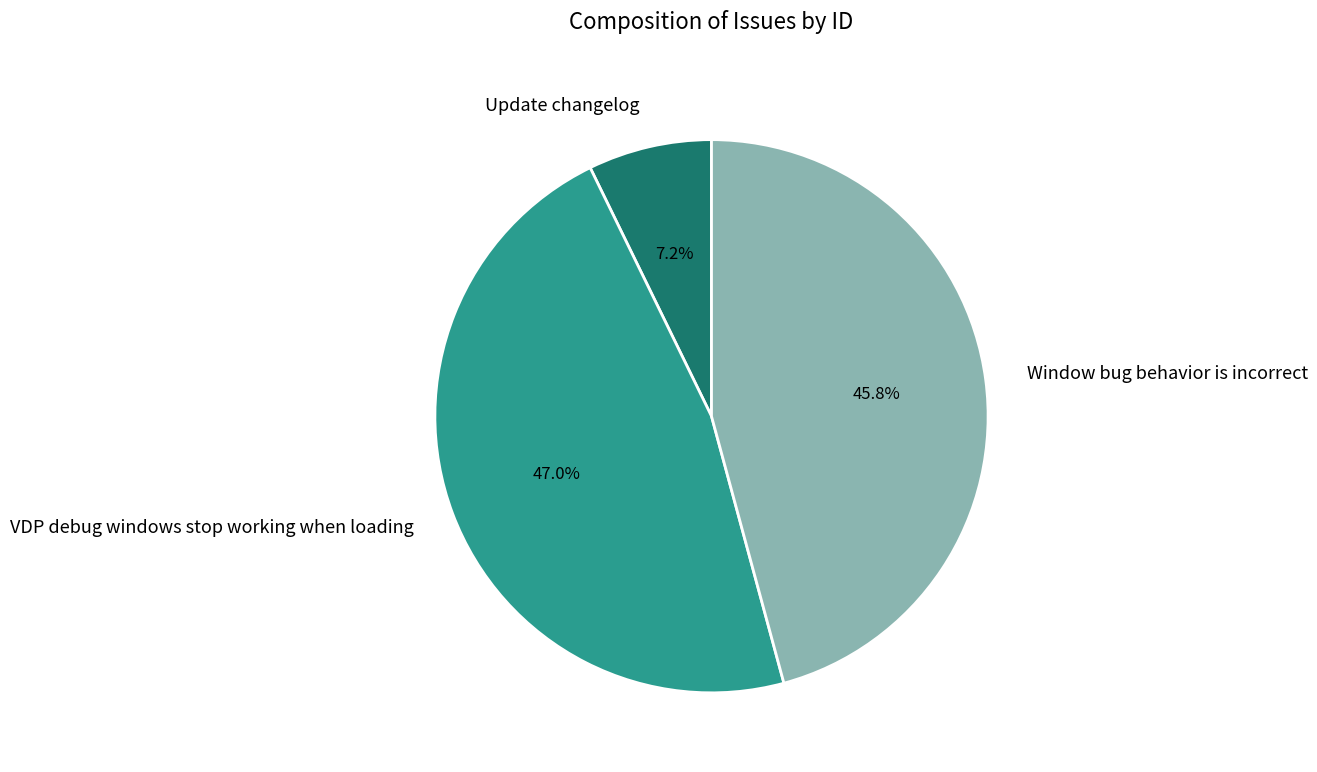

Does Update changelog represent more than half of the total?

No